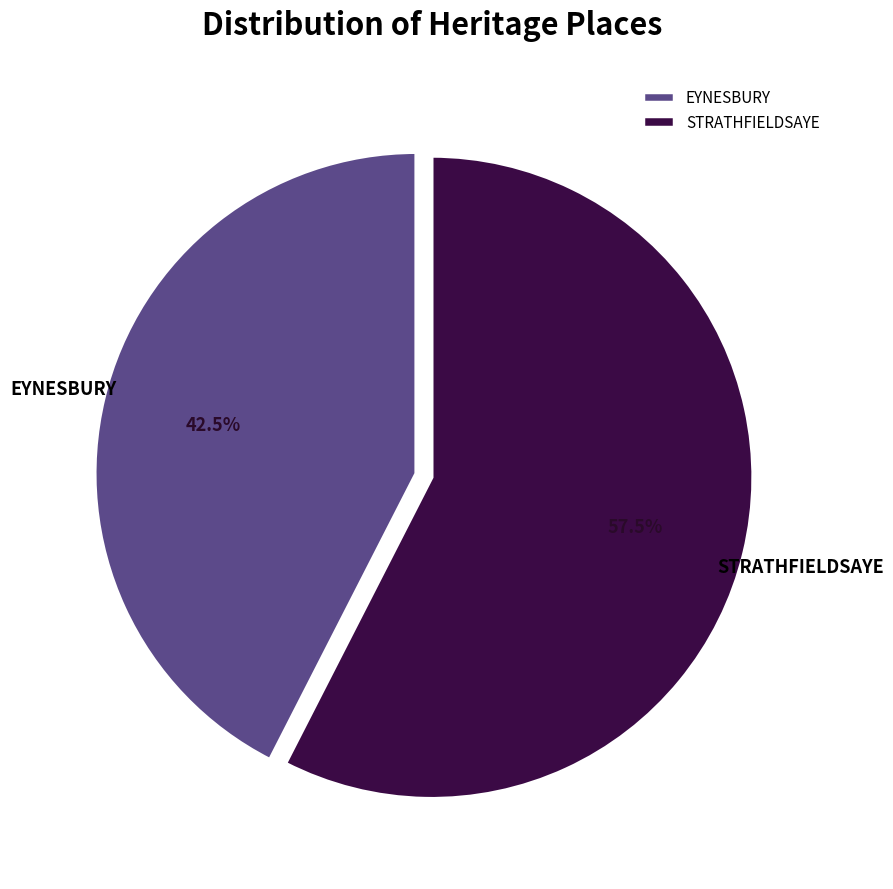

How many slices are in this pie chart?

2